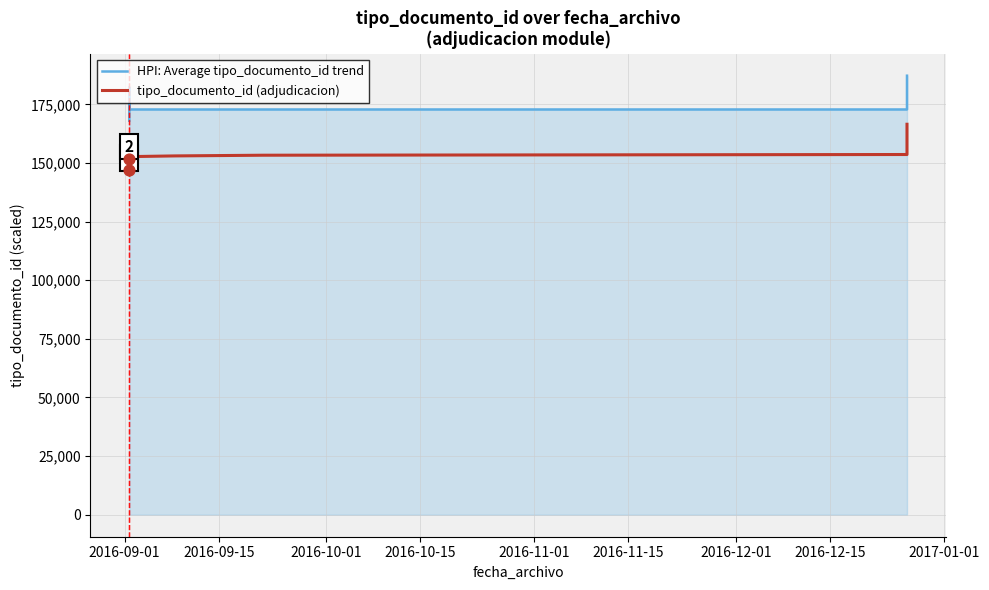

What is the maximum value shown in the chart?

187200